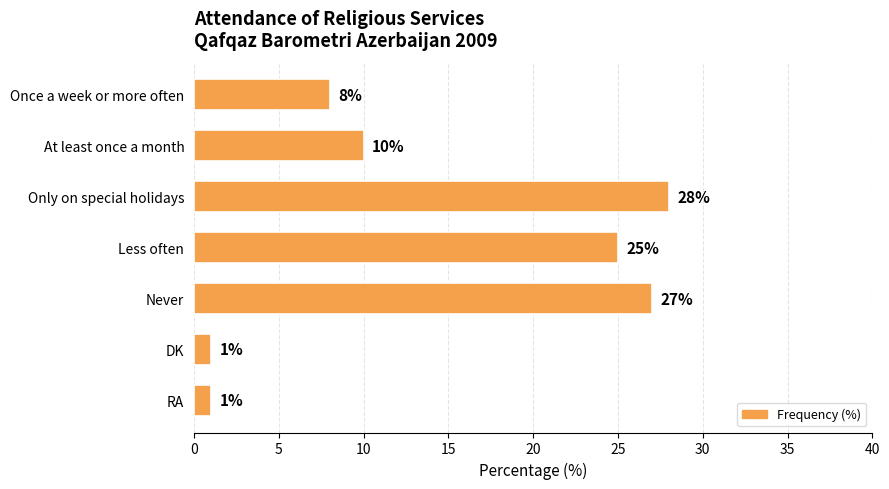

What is the sum of all values?

100